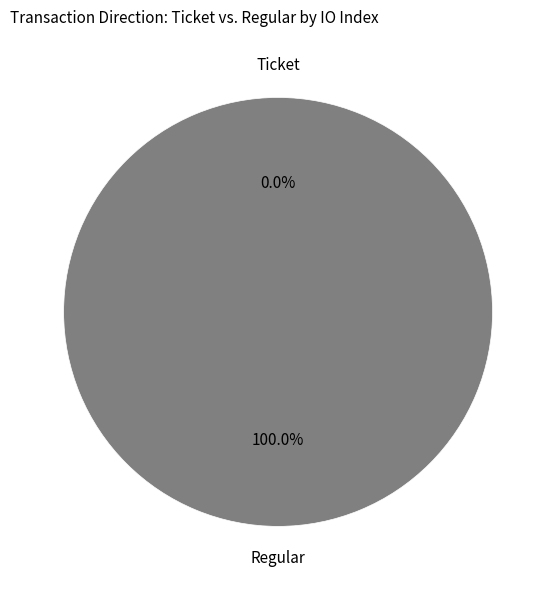

To the nearest percent, what is the difference between the Ticket and Regular slice percentages?

100%